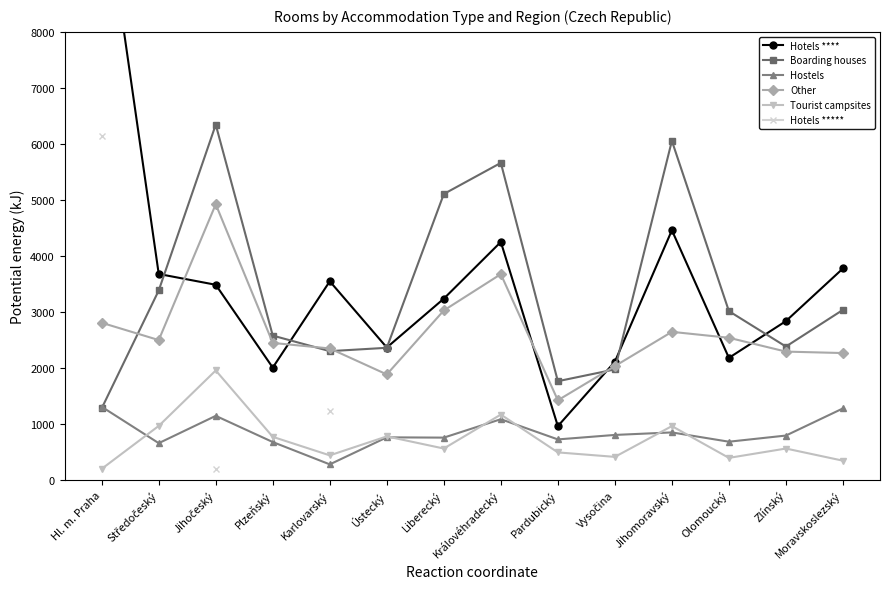

Which series has the widest spread of values?

Hotels ****